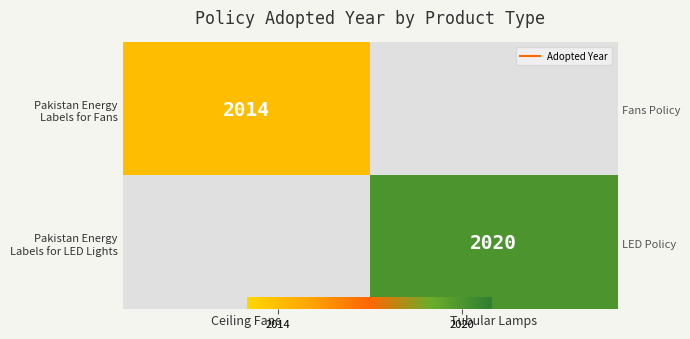

At which category does the chart reach its peak across all series?

Tubular Lamps